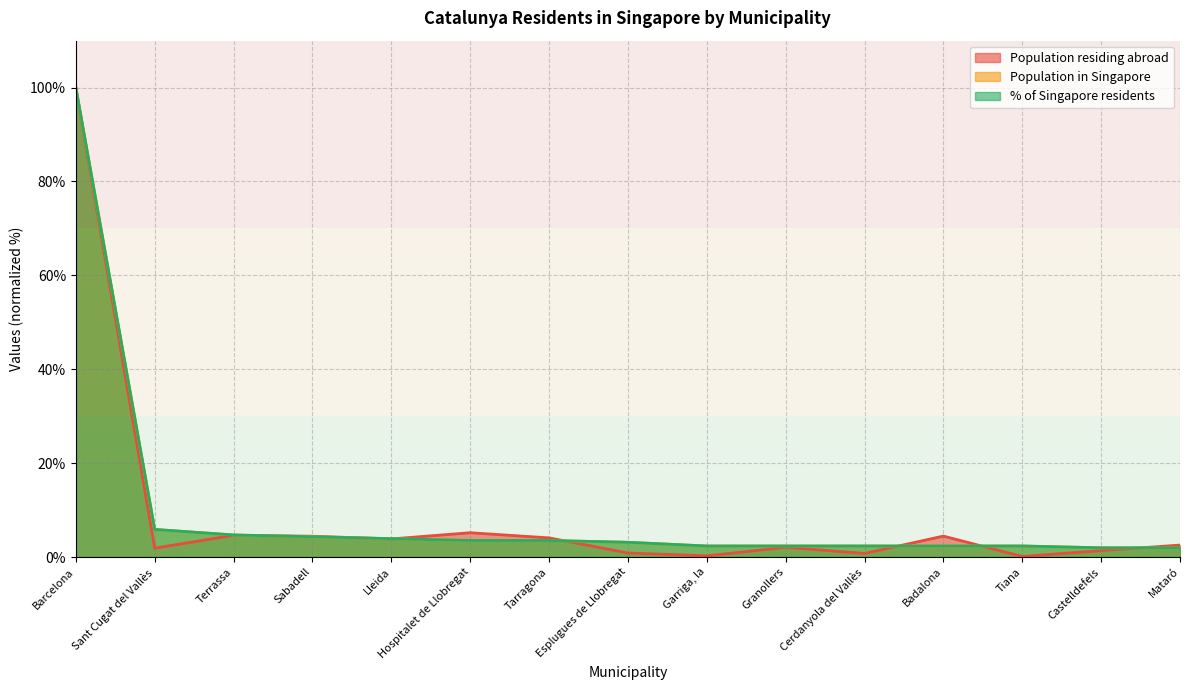

What is the sum of the Population residing abroad values at Cerdanyola del Vallès and Tarragona?

4.8